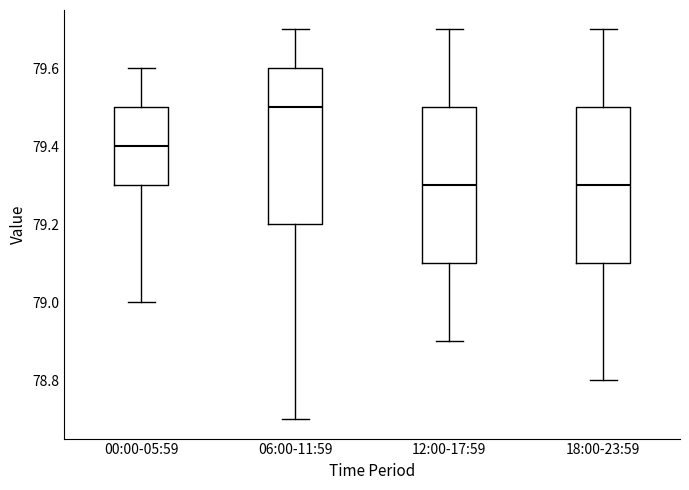

Reading left to right, transcribe this box plot: for each box, give where its median line is, the range the box spans, and where its two whiskers end, as read against the y-axis. The values are not printed on the chart, so give them approximately, as read against the axis.

00:00-05:59: median 79.4, box 79.3 to 79.5, whiskers 79.0 to 79.6
06:00-11:59: median 79.5, box 79.2 to 79.6, whiskers 78.7 to 79.7
12:00-17:59: median 79.3, box 79.1 to 79.5, whiskers 78.9 to 79.7
18:00-23:59: median 79.3, box 79.1 to 79.5, whiskers 78.8 to 79.7